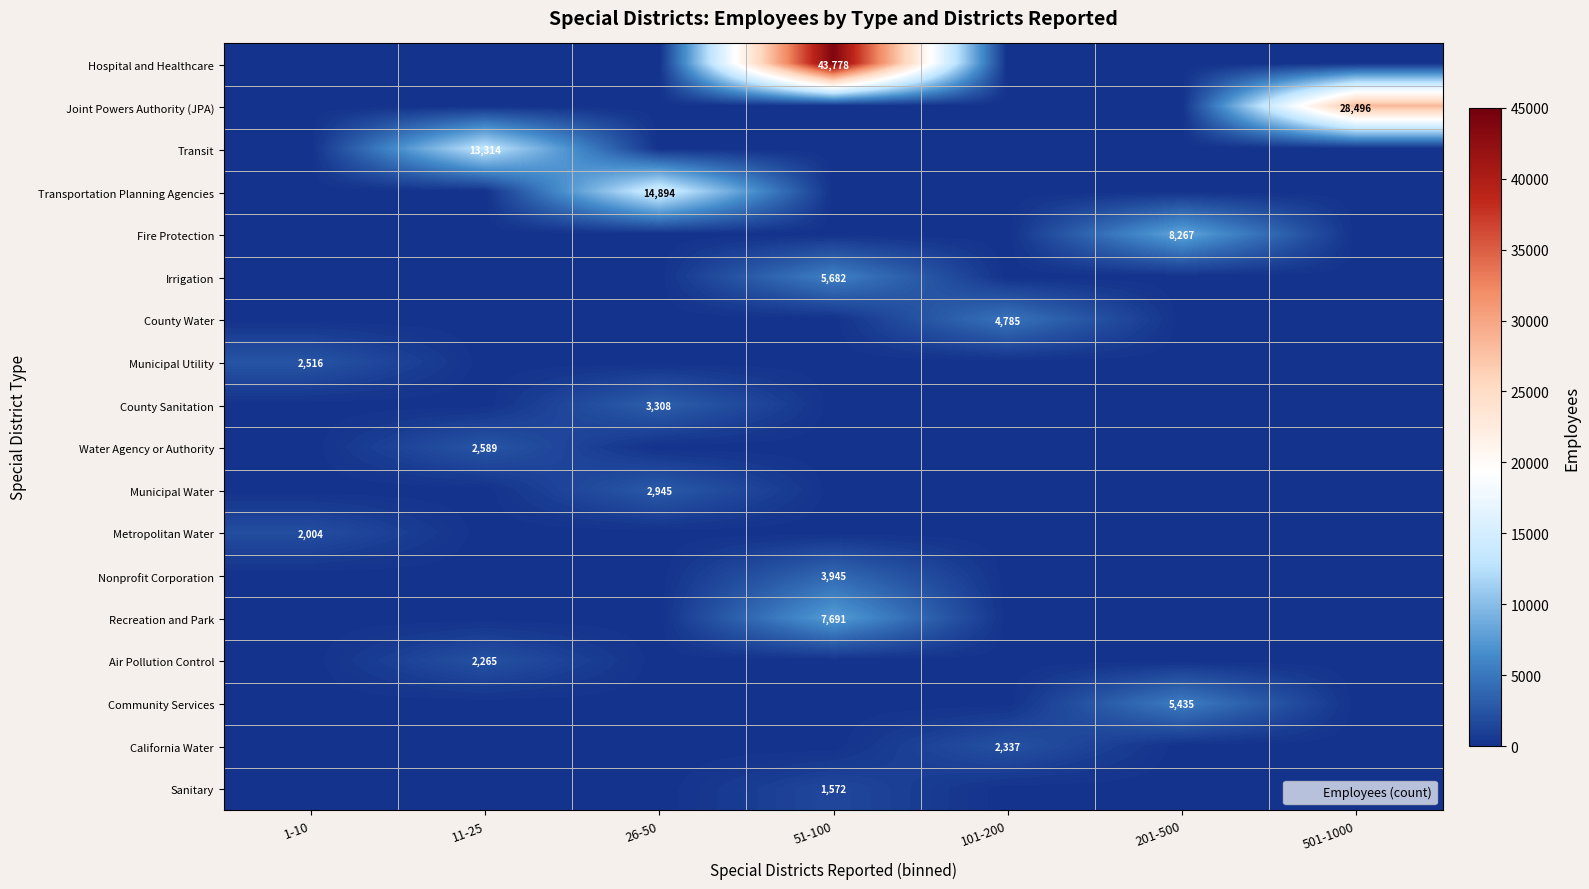

What is the total value across all series at 101-200?

7122